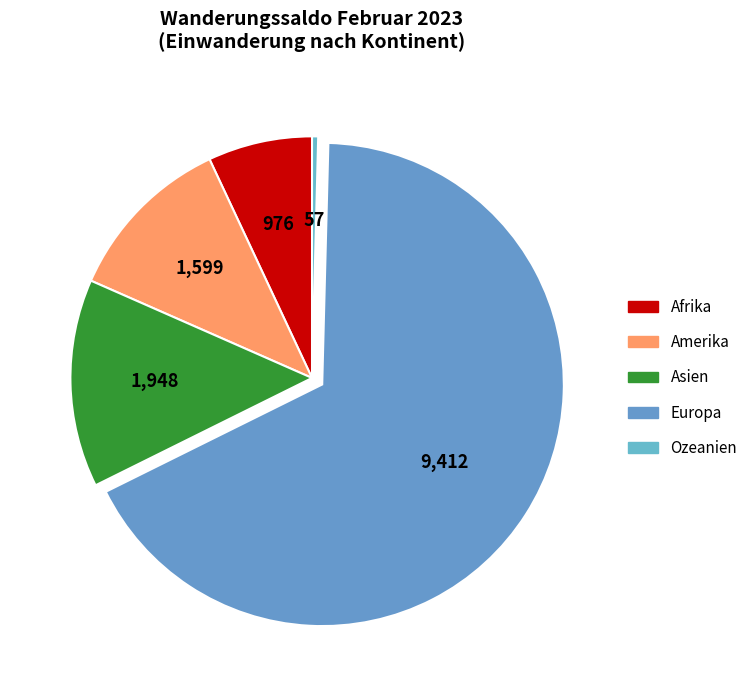

How many slices are in this pie chart?

5